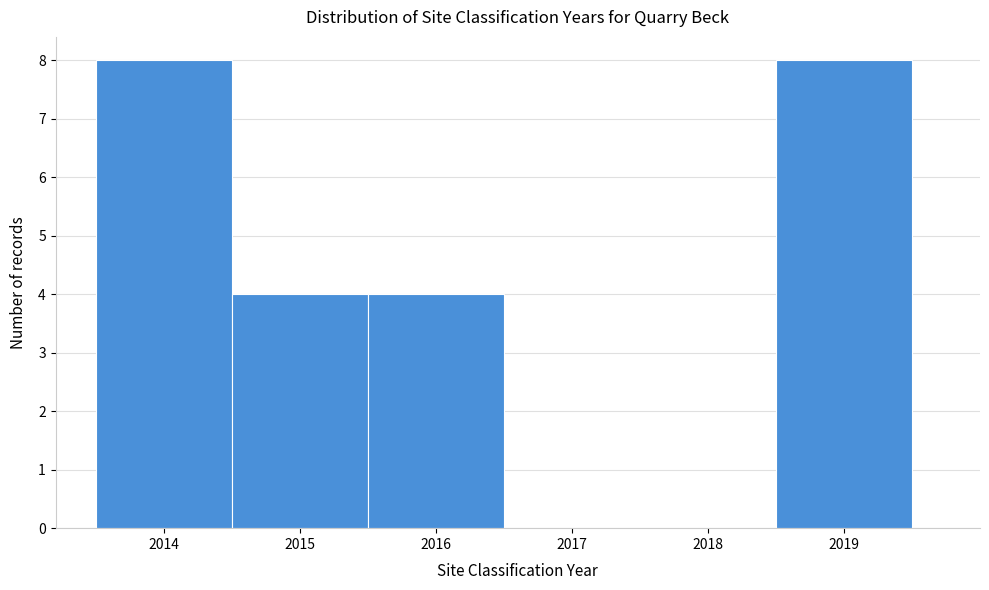

How tall is the bar that spans 2013.5 to 2014.5 on the x-axis? The values are not printed on the chart, so give them approximately, as read against the axis.

8